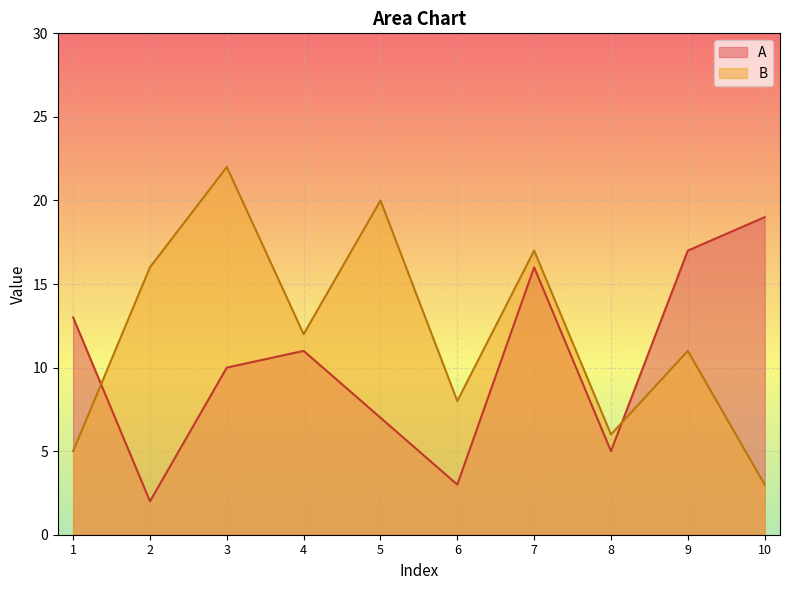

List the series in order of their peak value, lowest first.

A, B